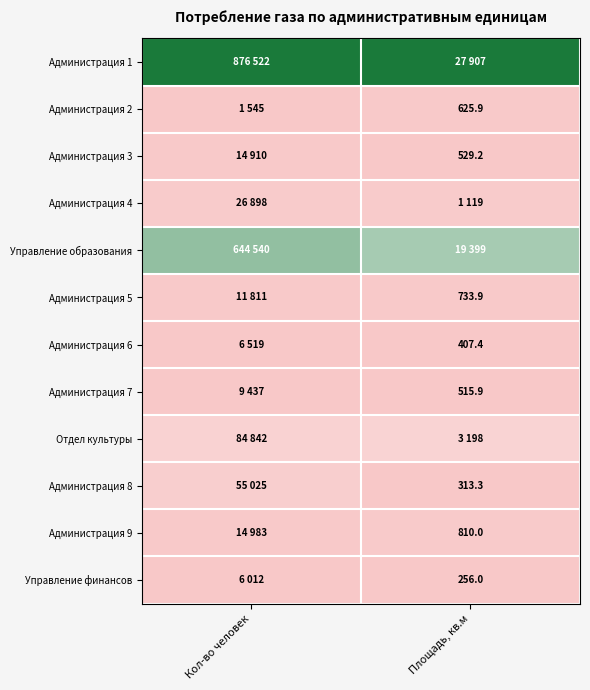

Is the value of Администрация 8 at Площадь, кв.м greater than the value of Администрация 6 at Площадь, кв.м?

No